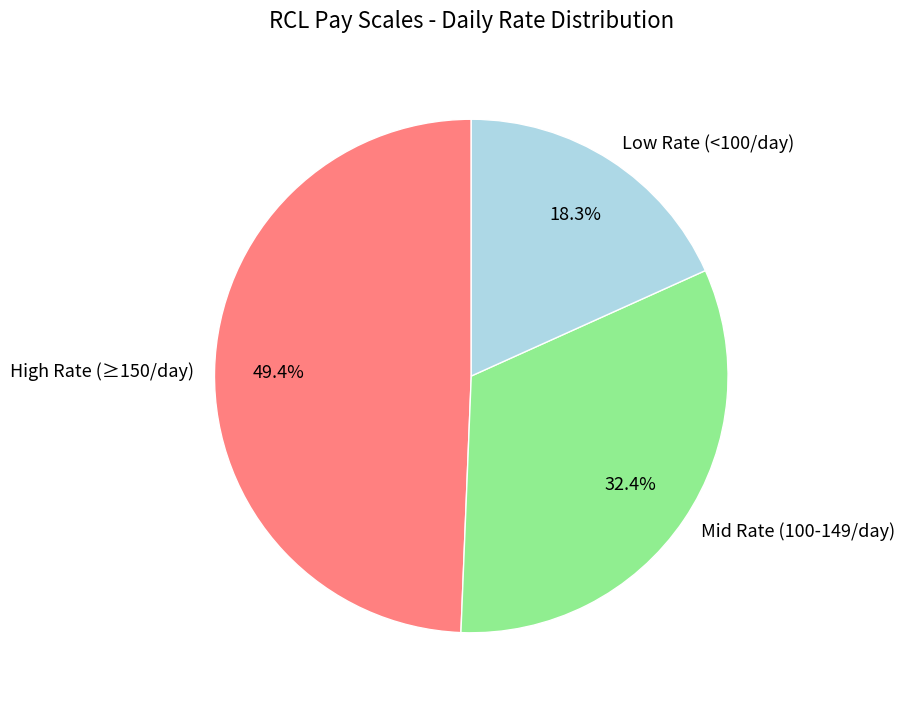

Which has a higher value, High Rate (≥150/day) or Mid Rate (100-149/day)?

High Rate (≥150/day)